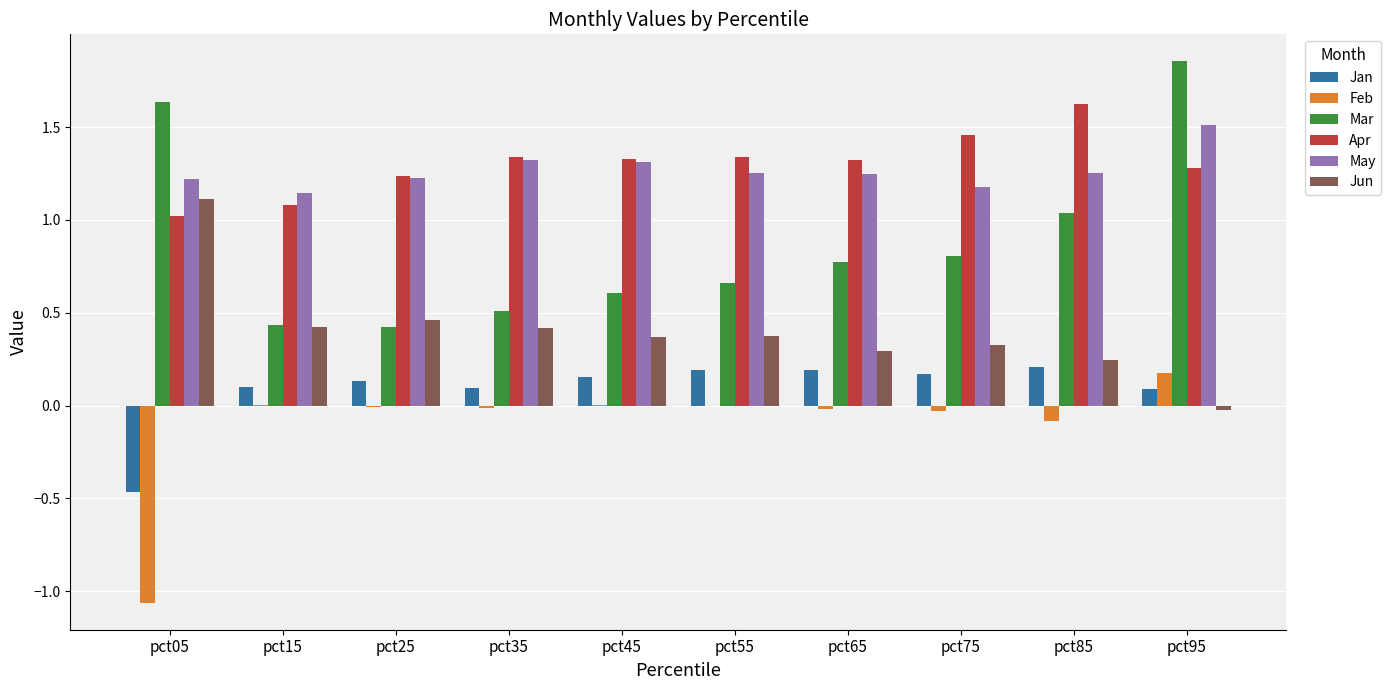

The value of Mar at pct65 is 0.8. True or false?

True